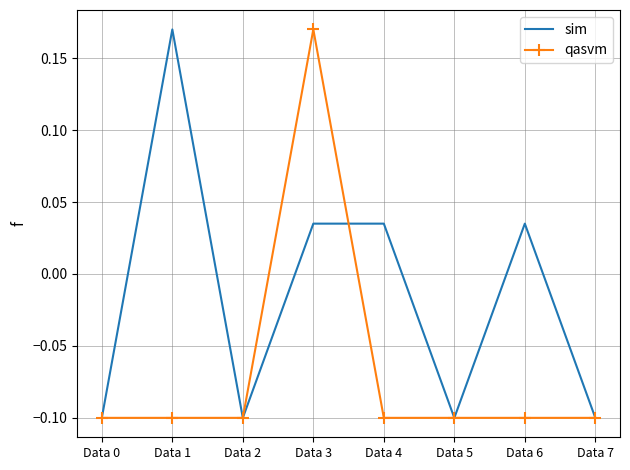

Between Data 2 and Data 6, which series saw the biggest shift?

sim